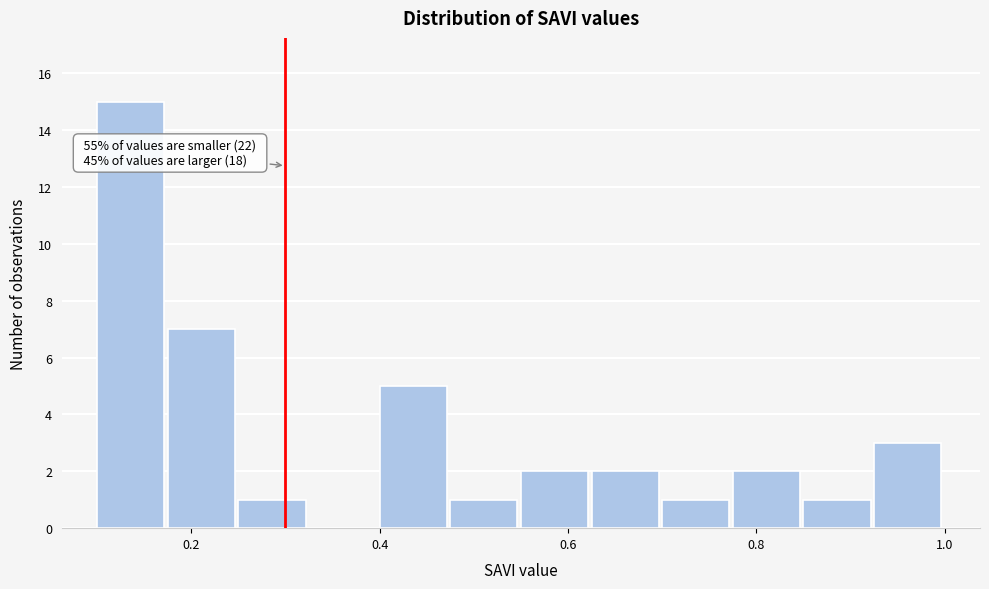

Around what value on the x-axis is the tallest bar? Give the approximate position of its centre, as read against the axis.

0.14